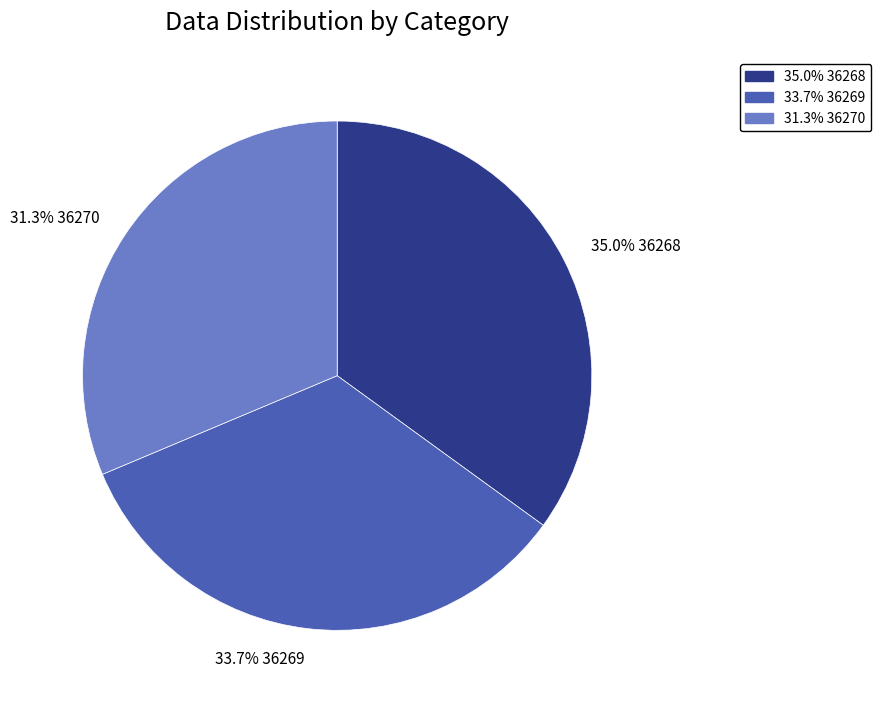

Rank the categories by value from highest to lowest.

35.0% 36268, 33.7% 36269, 31.3% 36270